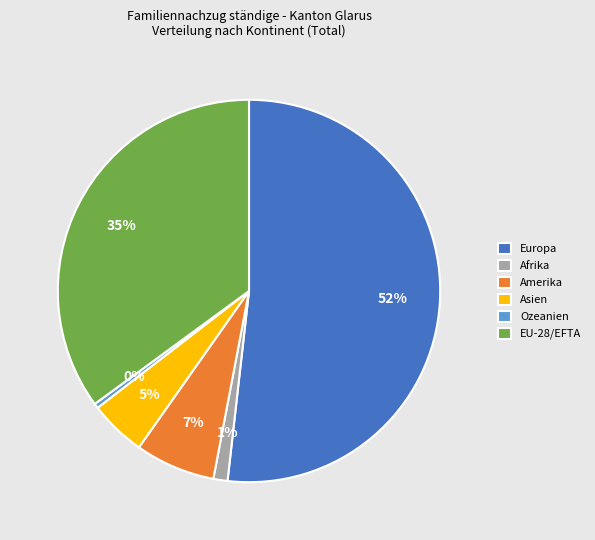

Rank the categories by value from lowest to highest.

Ozeanien, Afrika, Asien, Amerika, EU-28/EFTA, Europa